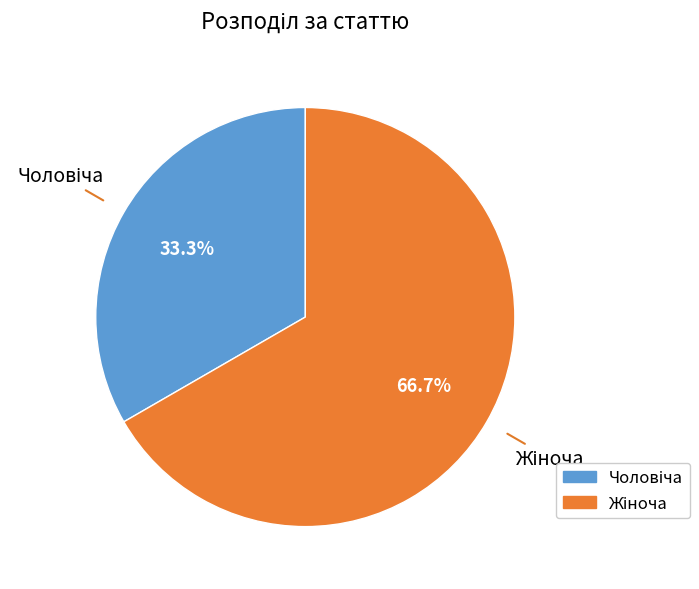

Is there any slice that represents more than half of the pie?

Yes